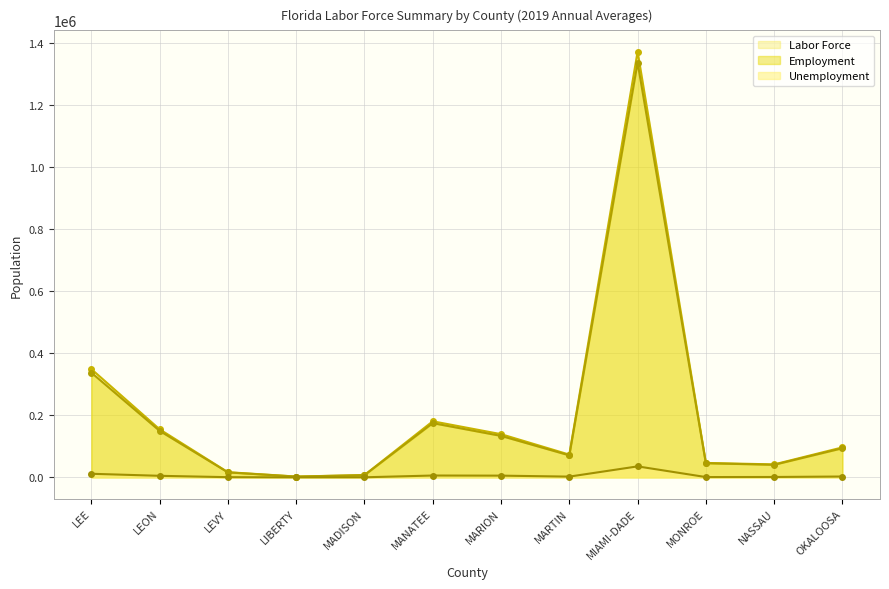

Which series has the largest total across all categories?

Labor Force